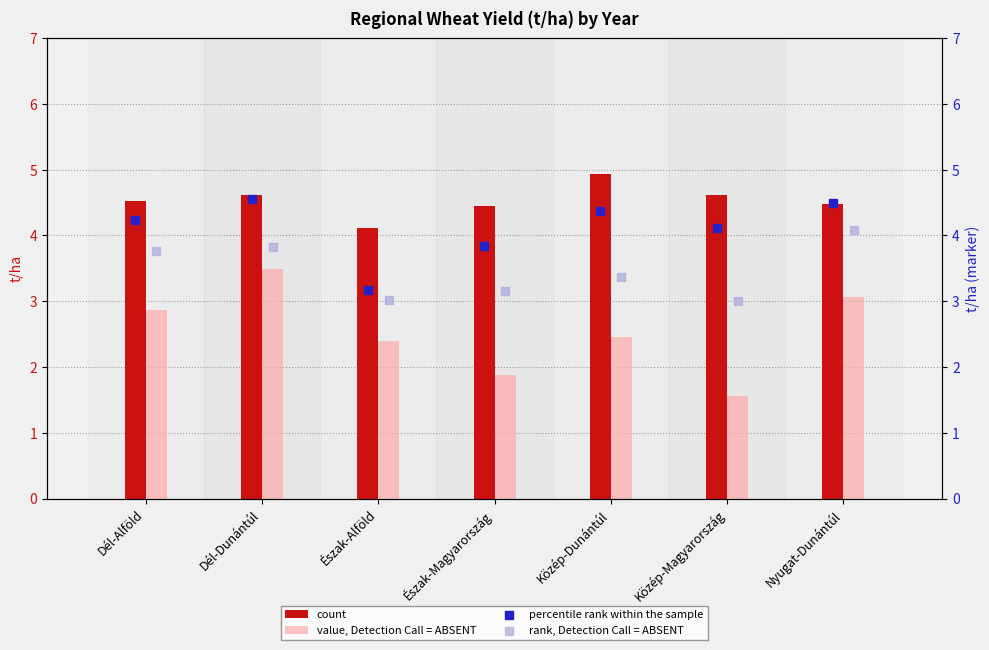

At how many categories does at least one series exceed 3?

7